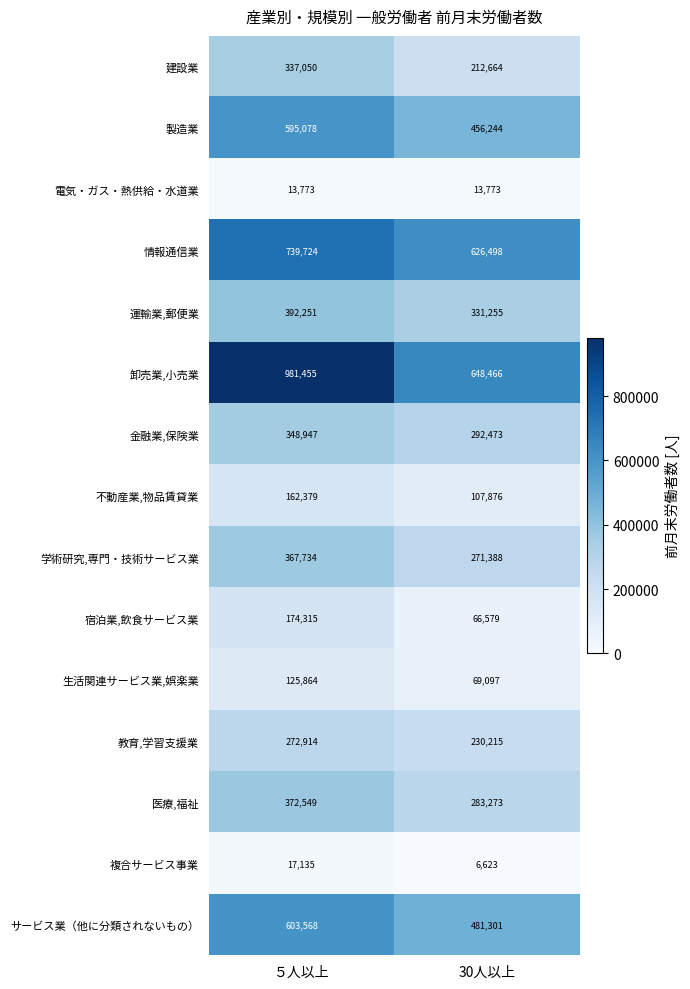

Reading left to right, list all the values displayed in this chart.

建設業: 337050	212664
製造業: 595078	456244
電気・ガス・熱供給・水道業: 13773	13773
情報通信業: 739724	626498
運輸業,郵便業: 392251	331255
卸売業,小売業: 981455	648466
金融業,保険業: 348947	292473
不動産業,物品賃貸業: 162379	107876
学術研究,専門・技術サービス業: 367734	271388
宿泊業,飲食サービス業: 174315	66579
生活関連サービス業,娯楽業: 125864	69097
教育,学習支援業: 272914	230215
医療,福祉: 372549	283273
複合サービス事業: 17135	6623
サービス業（他に分類されないもの）: 603568	481301